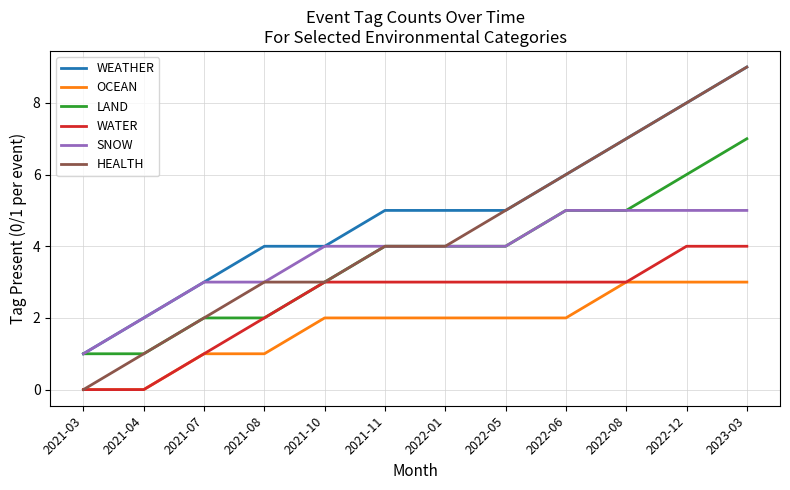

How many WEATHER values are between 4 and 7?

7